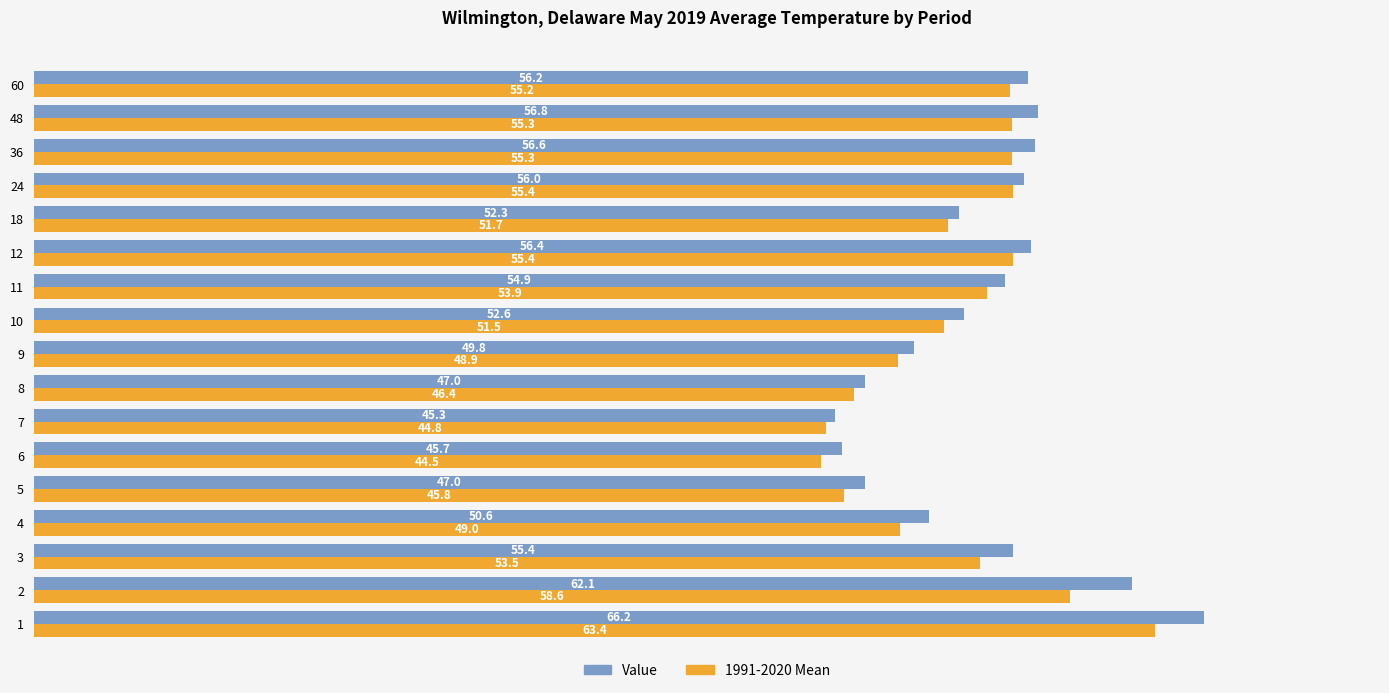

Where is 1991-2020 Mean nearest to the value 53?

3